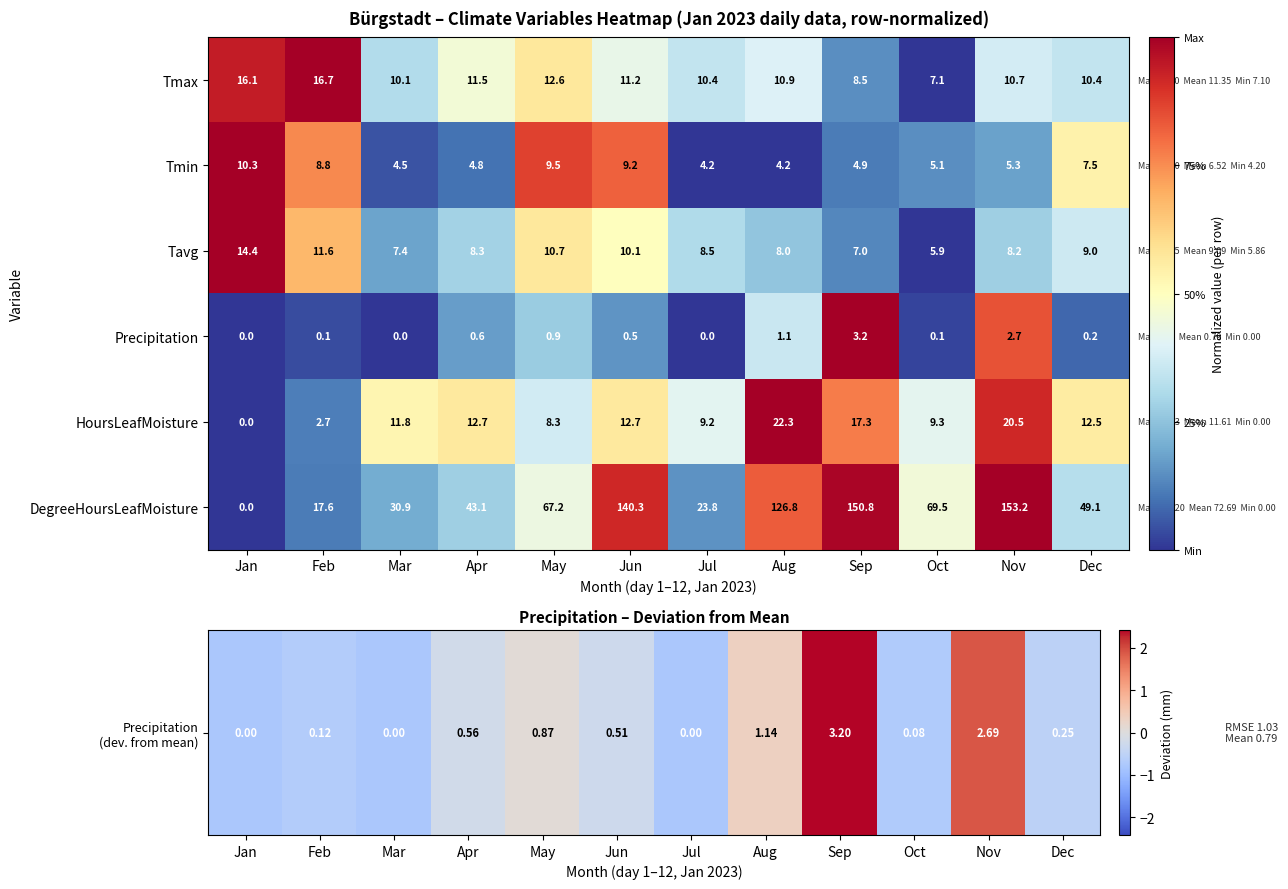

What is the sum of the Tavg values at Aug and Nov?

16.2